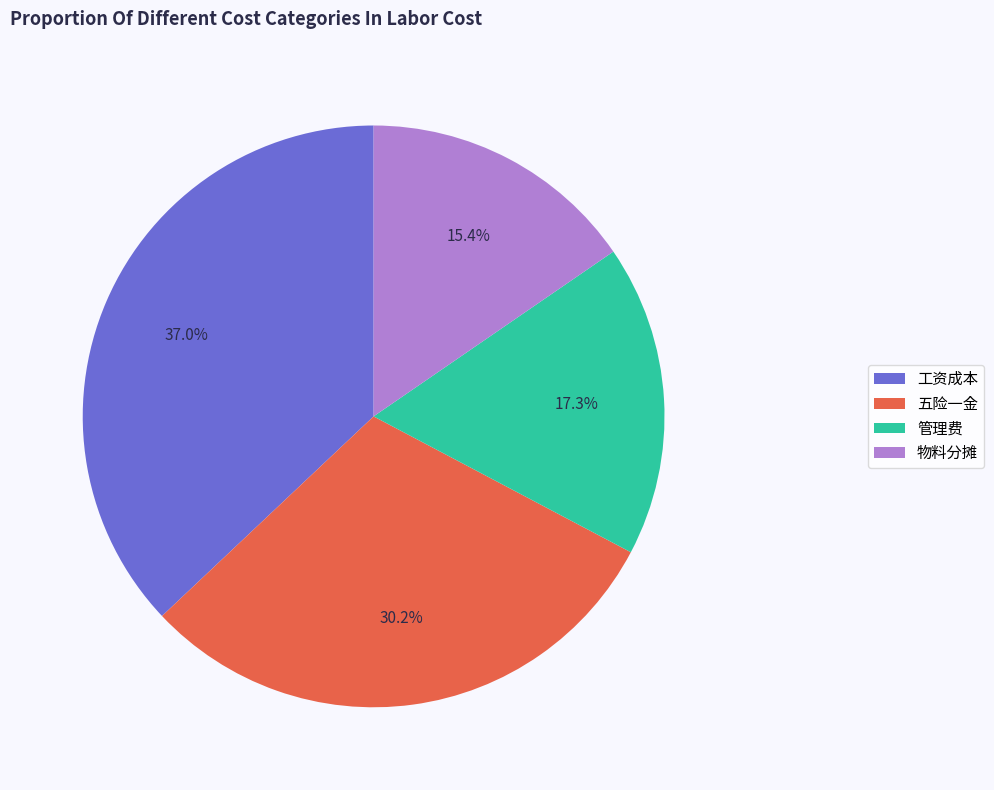

Is there any slice that represents more than half of the pie?

No